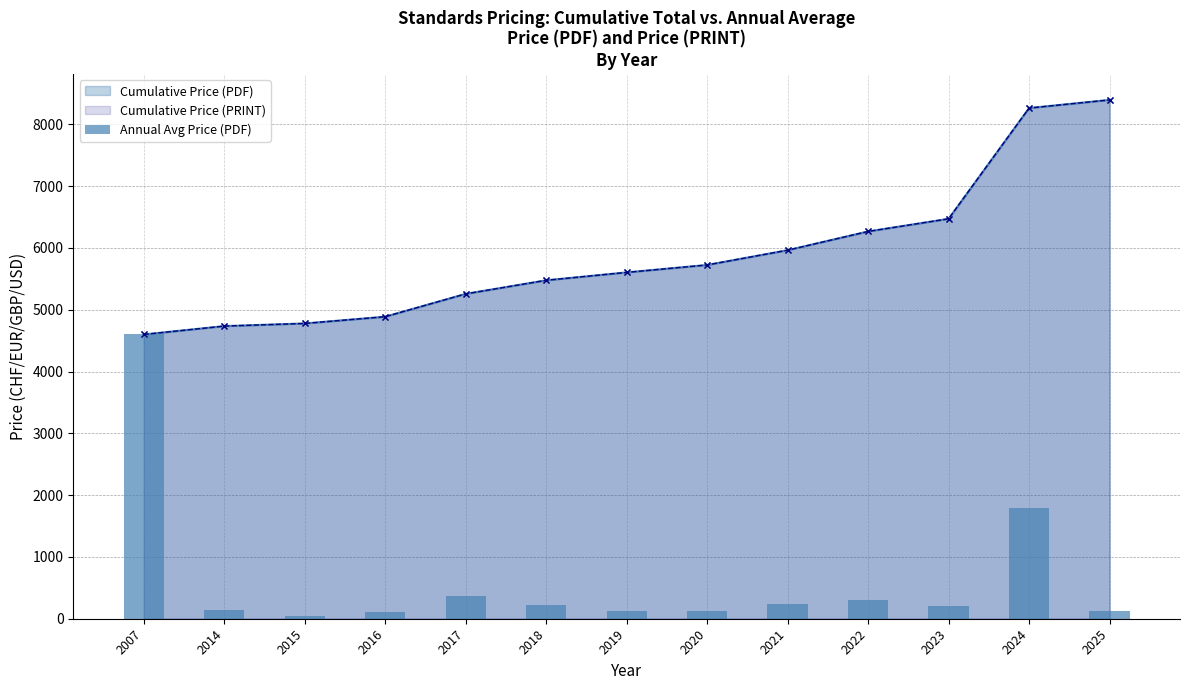

At which category does the chart reach its minimum across all series?

2015